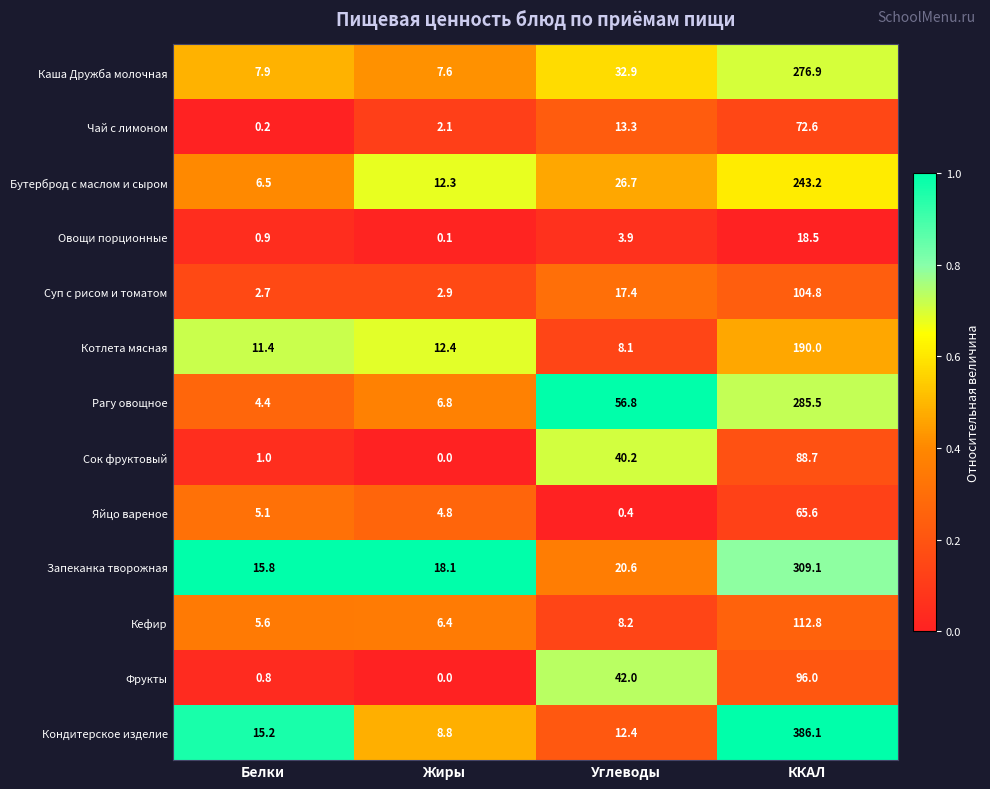

At Углеводы, list the series in order from smallest to largest.

Яйцо вареное, Овощи порционные, Котлета мясная, Кефир, Кондитерское изделие, Чай с лимоном, Суп с рисом и томатом, Запеканка творожная, Бутерброд с маслом и сыром, Каша Дружба молочная, Сок фруктовый, Фрукты, Рагу овощное